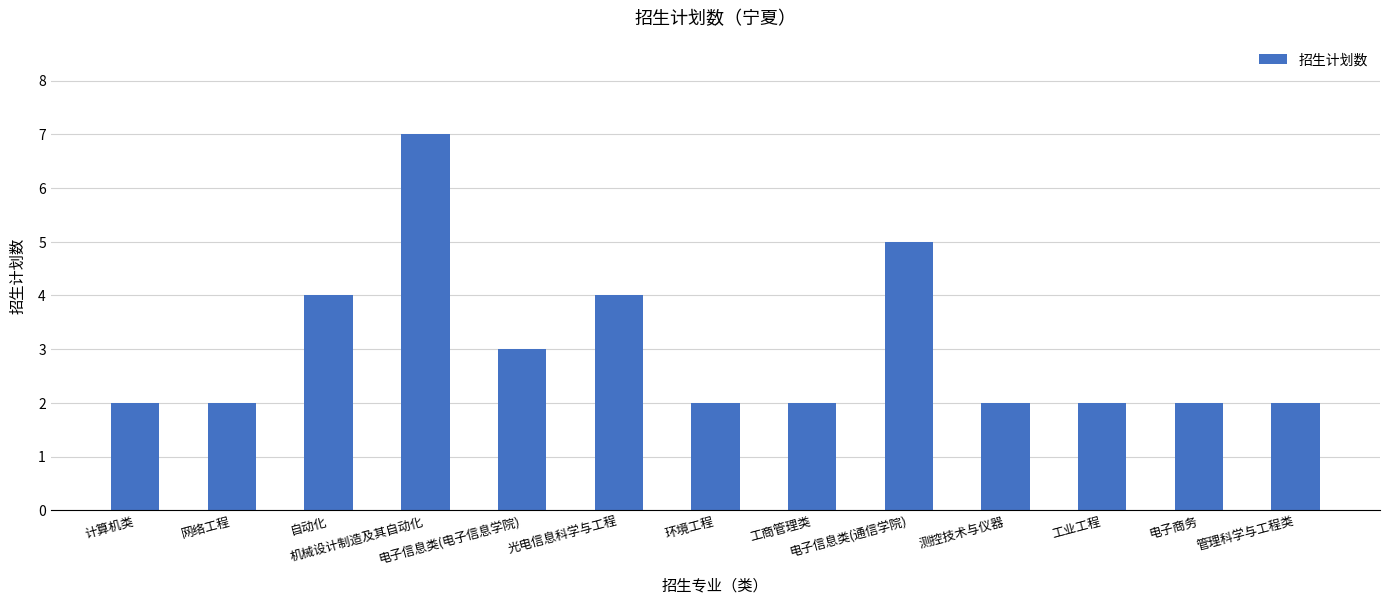

What is the value of the 1st bar from the left?

2